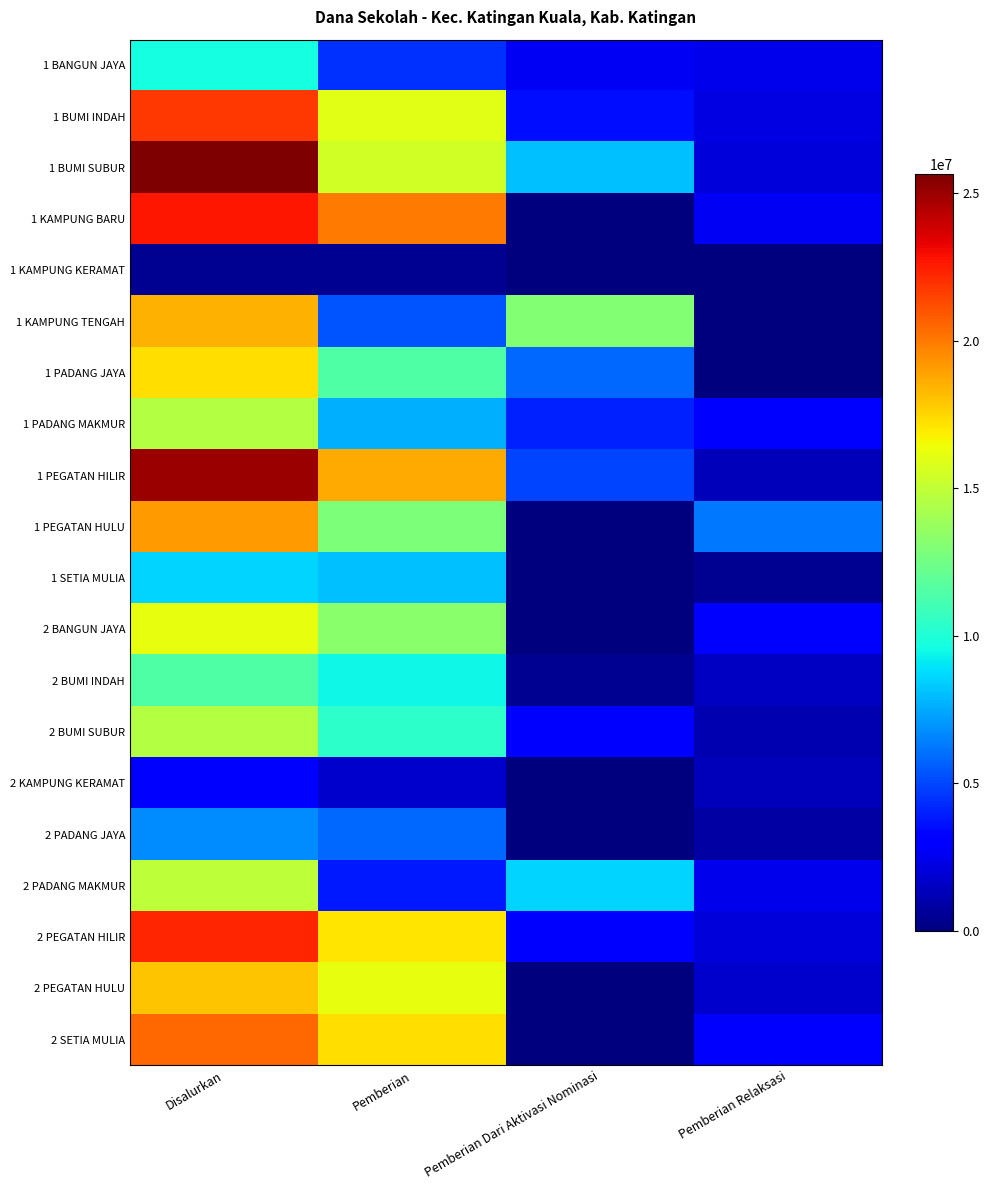

Reading left to right, list all the values displayed in this chart.

1 BANGUN JAYA: Disalurkan=9675000	Pemberian=4500000	Pemberian Dari Aktivasi Nominasi=2700000	Pemberian Relaksasi=2475000
1 BUMI INDAH: Disalurkan=21825000	Pemberian=15975000	Pemberian Dari Aktivasi Nominasi=3600000	Pemberian Relaksasi=2250000
1 BUMI SUBUR: Disalurkan=25650000	Pemberian=15525000	Pemberian Dari Aktivasi Nominasi=8100000	Pemberian Relaksasi=2025000
1 KAMPUNG BARU: Disalurkan=22725000	Pemberian=20025000	Pemberian Dari Aktivasi Nominasi=0	Pemberian Relaksasi=2700000
1 KAMPUNG KERAMAT: Disalurkan=450000	Pemberian=450000	Pemberian Dari Aktivasi Nominasi=0	Pemberian Relaksasi=0
1 KAMPUNG TENGAH: Disalurkan=18450000	Pemberian=5400000	Pemberian Dari Aktivasi Nominasi=13050000	Pemberian Relaksasi=0
1 PADANG JAYA: Disalurkan=17325000	Pemberian=11475000	Pemberian Dari Aktivasi Nominasi=5850000	Pemberian Relaksasi=0
1 PADANG MAKMUR: Disalurkan=14625000	Pemberian=7650000	Pemberian Dari Aktivasi Nominasi=4050000	Pemberian Relaksasi=2925000
1 PEGATAN HILIR: Disalurkan=24975000	Pemberian=18675000	Pemberian Dari Aktivasi Nominasi=4950000	Pemberian Relaksasi=1350000
1 PEGATAN HULU: Disalurkan=19125000	Pemberian=12825000	Pemberian Dari Aktivasi Nominasi=0	Pemberian Relaksasi=6300000
1 SETIA MULIA: Disalurkan=8550000	Pemberian=8100000	Pemberian Dari Aktivasi Nominasi=0	Pemberian Relaksasi=450000
2 BANGUN JAYA: Disalurkan=16200000	Pemberian=13275000	Pemberian Dari Aktivasi Nominasi=0	Pemberian Relaksasi=2925000
2 BUMI INDAH: Disalurkan=11475000	Pemberian=9450000	Pemberian Dari Aktivasi Nominasi=450000	Pemberian Relaksasi=1575000
2 BUMI SUBUR: Disalurkan=14625000	Pemberian=10350000	Pemberian Dari Aktivasi Nominasi=3150000	Pemberian Relaksasi=1125000
2 KAMPUNG KERAMAT: Disalurkan=3150000	Pemberian=1800000	Pemberian Dari Aktivasi Nominasi=0	Pemberian Relaksasi=1350000
2 PADANG JAYA: Disalurkan=6750000	Pemberian=5850000	Pemberian Dari Aktivasi Nominasi=0	Pemberian Relaksasi=900000
2 PADANG MAKMUR: Disalurkan=14850000	Pemberian=3825000	Pemberian Dari Aktivasi Nominasi=8550000	Pemberian Relaksasi=2475000
2 PEGATAN HILIR: Disalurkan=22275000	Pemberian=17100000	Pemberian Dari Aktivasi Nominasi=3150000	Pemberian Relaksasi=2025000
2 PEGATAN HULU: Disalurkan=18000000	Pemberian=16200000	Pemberian Dari Aktivasi Nominasi=0	Pemberian Relaksasi=1800000
2 SETIA MULIA: Disalurkan=20475000	Pemberian=17325000	Pemberian Dari Aktivasi Nominasi=0	Pemberian Relaksasi=3150000